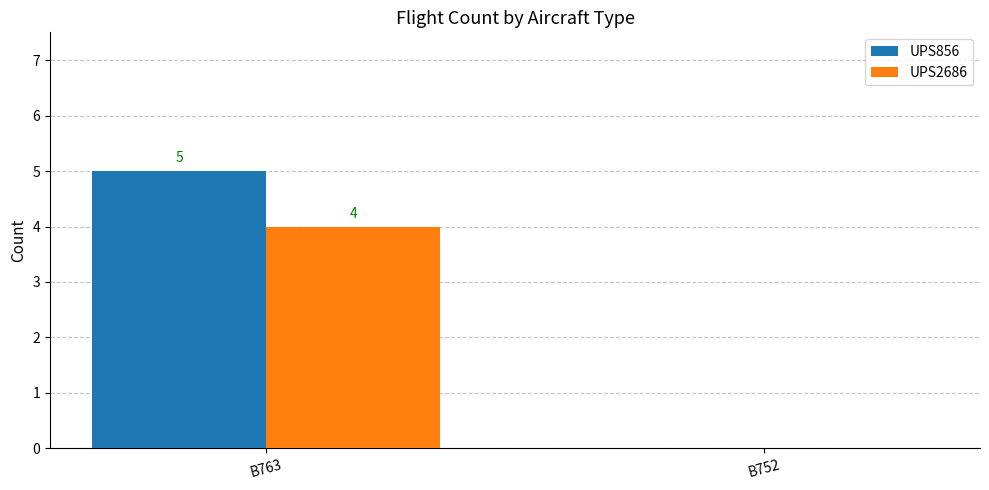

How many groups of bars are there?

2